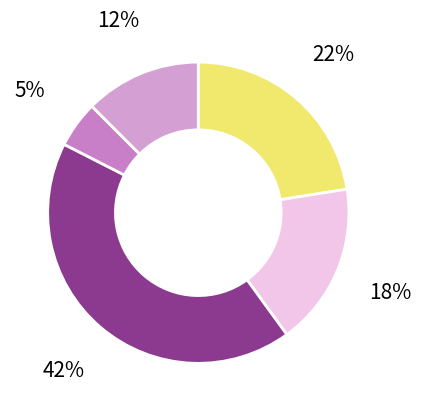

How many slices are in this pie chart?

5